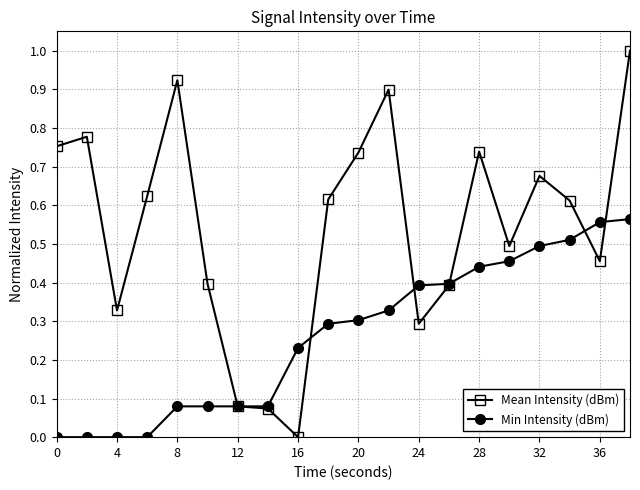

How many values in Mean Intensity (dBm) are above zero?

19